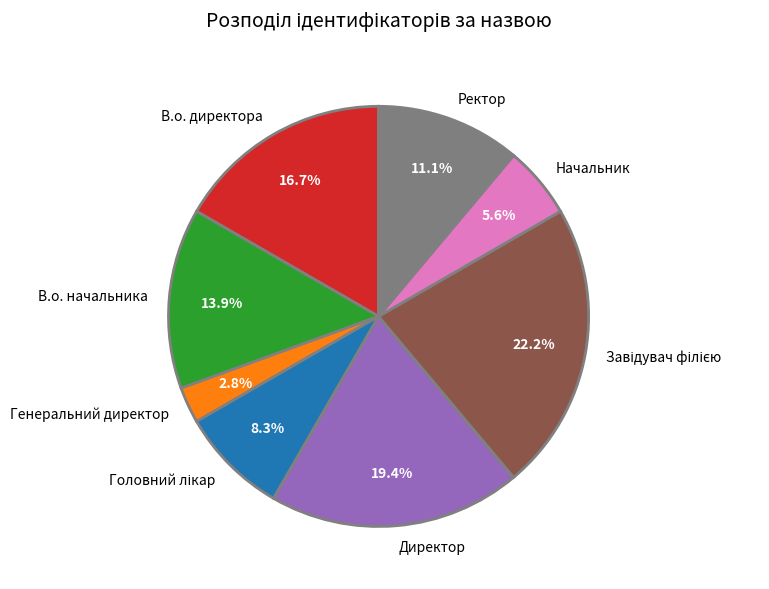

Is it true that В.о. начальника is 14% of the pie?

True